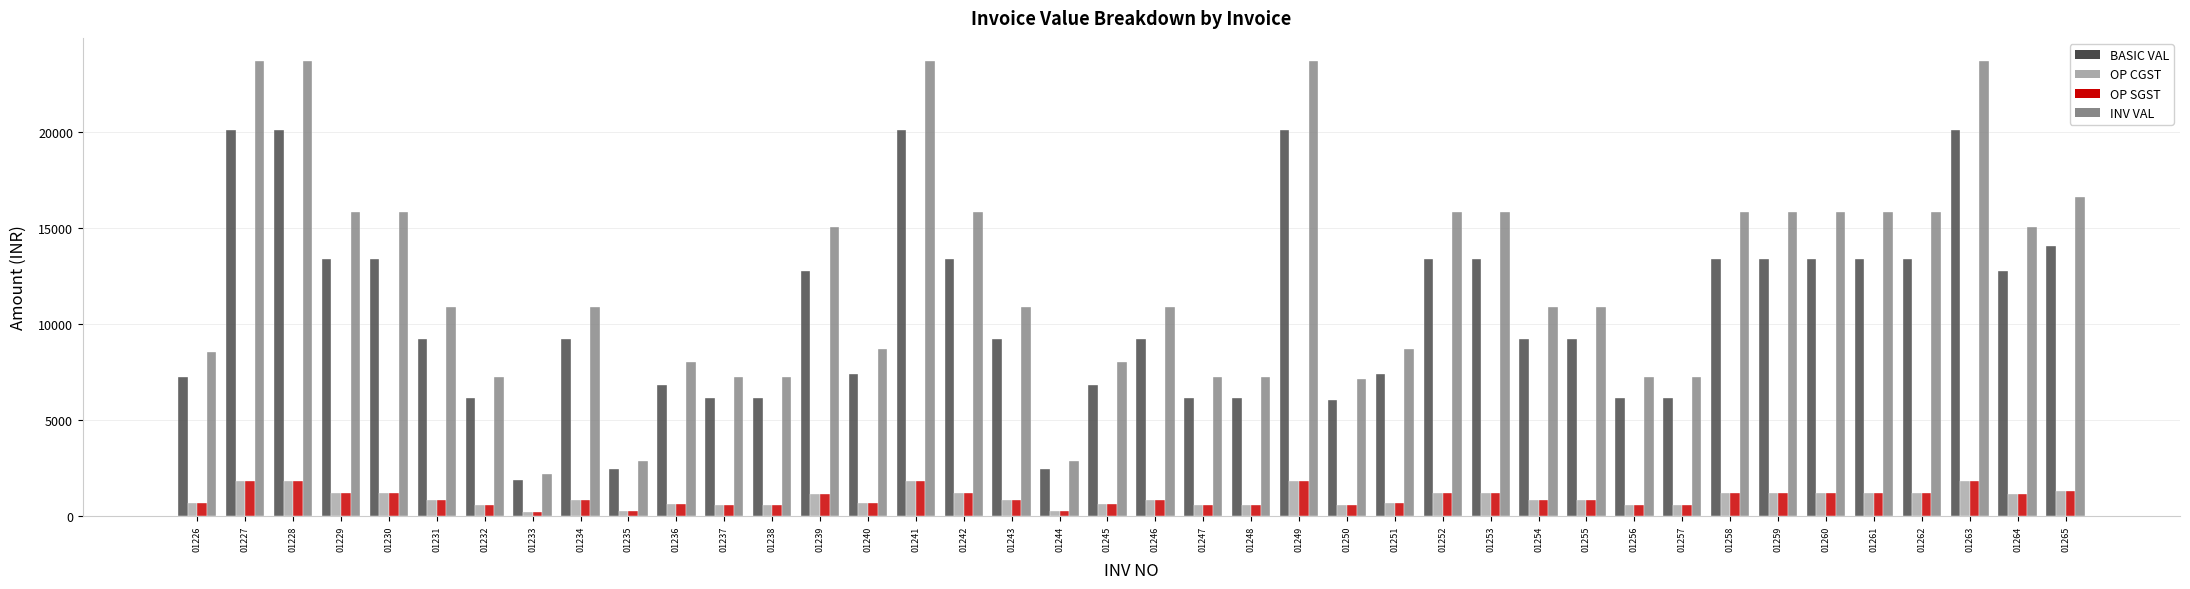

How many data points does each series have?

40